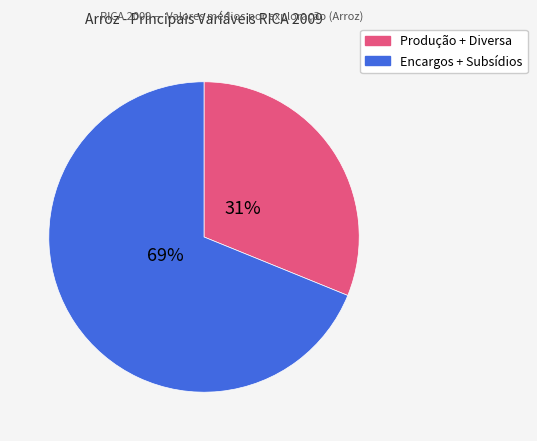

To the nearest percent, what is the average slice percentage?

50%